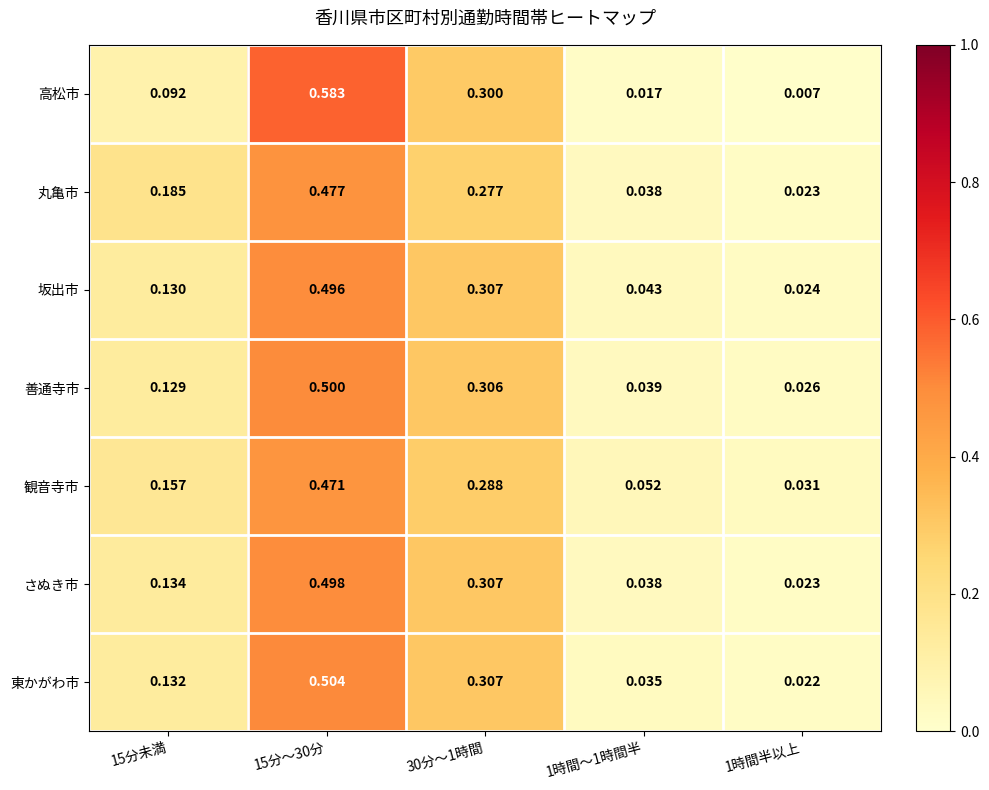

Is the value of 坂出市 at 1時間～1時間半 greater than the value of 観音寺市 at 30分～1時間?

No